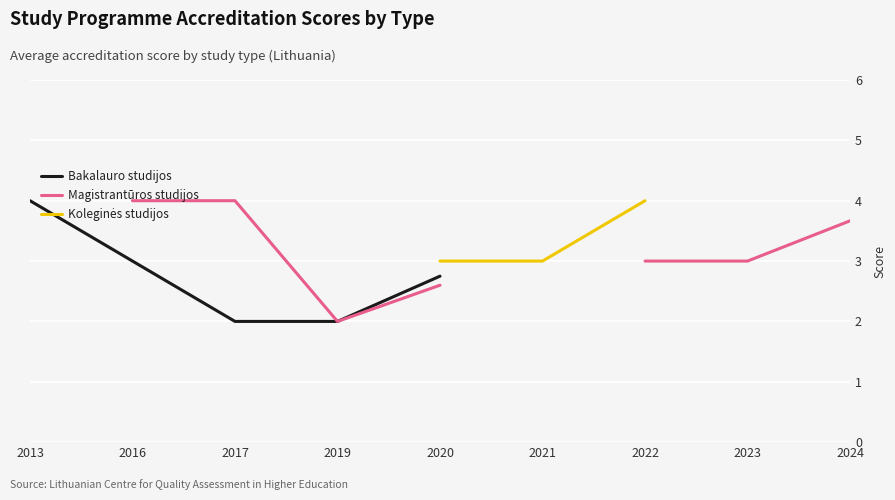

True or false: Bakalauro studijos and Magistrantūros studijos intersect in this chart.

False